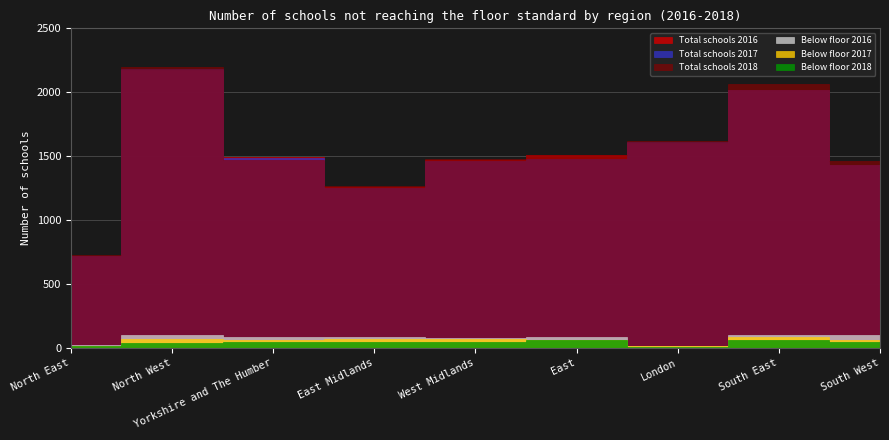

Count the number of categories in the chart.

9